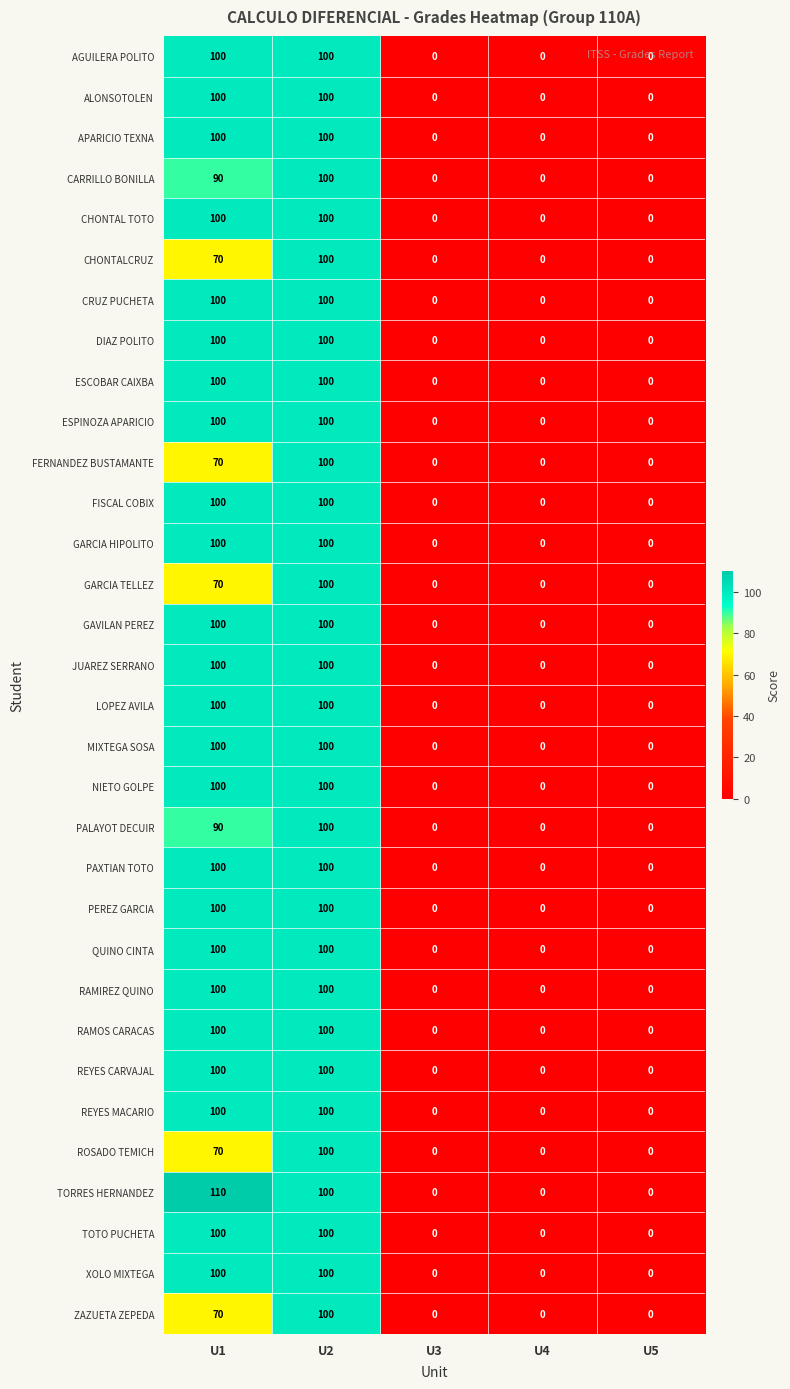

Which series has the largest range (max minus min)?

TORRES HERNANDEZ